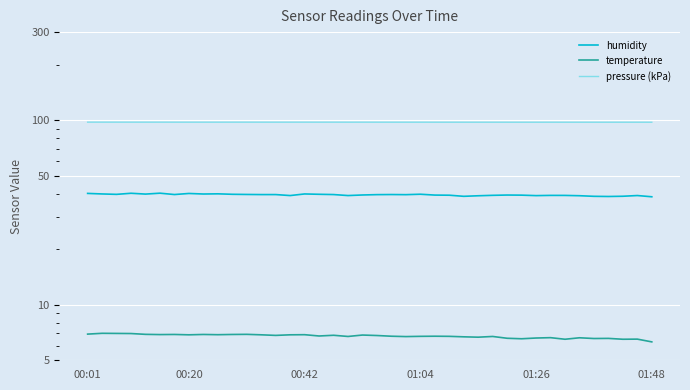

Rank the series at 26 from highest to lowest value.

pressure (kPa), humidity, temperature